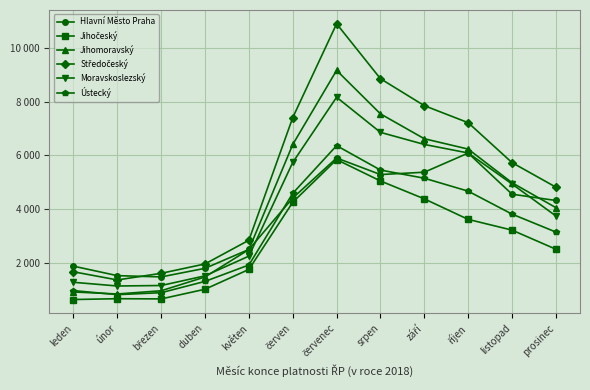

Between leden and květen, which series saw the biggest shift?

Jihomoravský